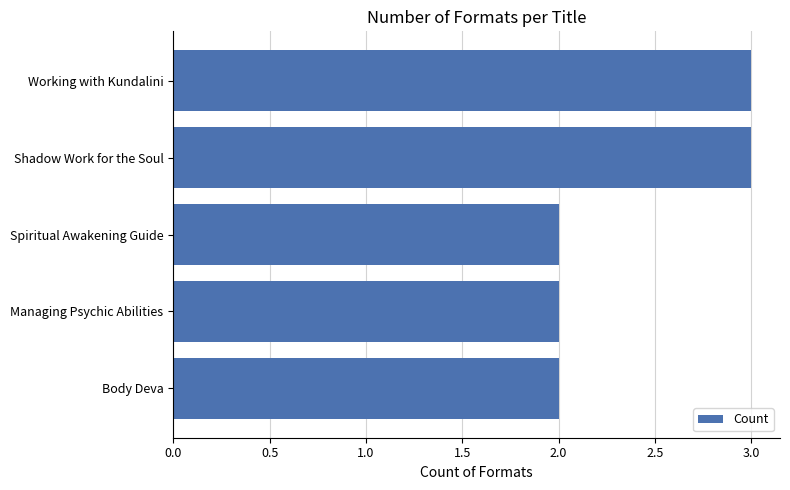

Count the number of categories in the chart.

5